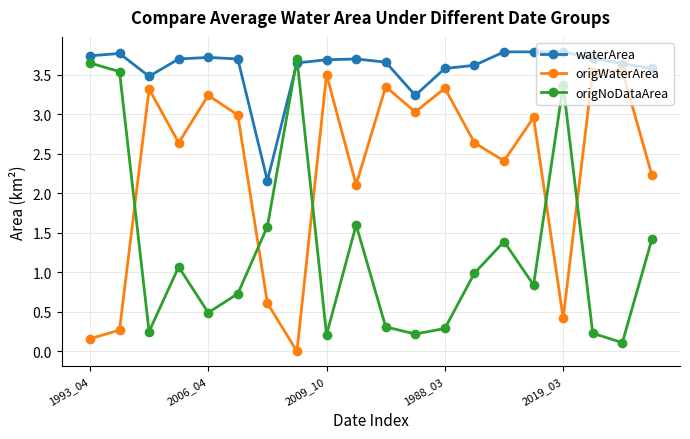

Which series has the largest total across all categories?

waterArea